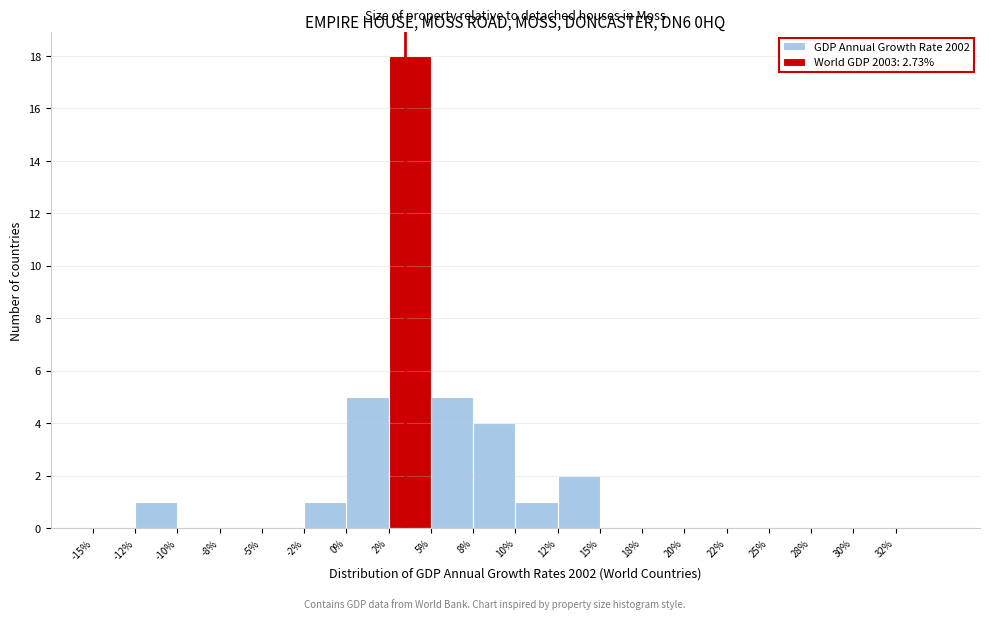

Which range on the x-axis has the tallest bar?

2.5 to 5.0